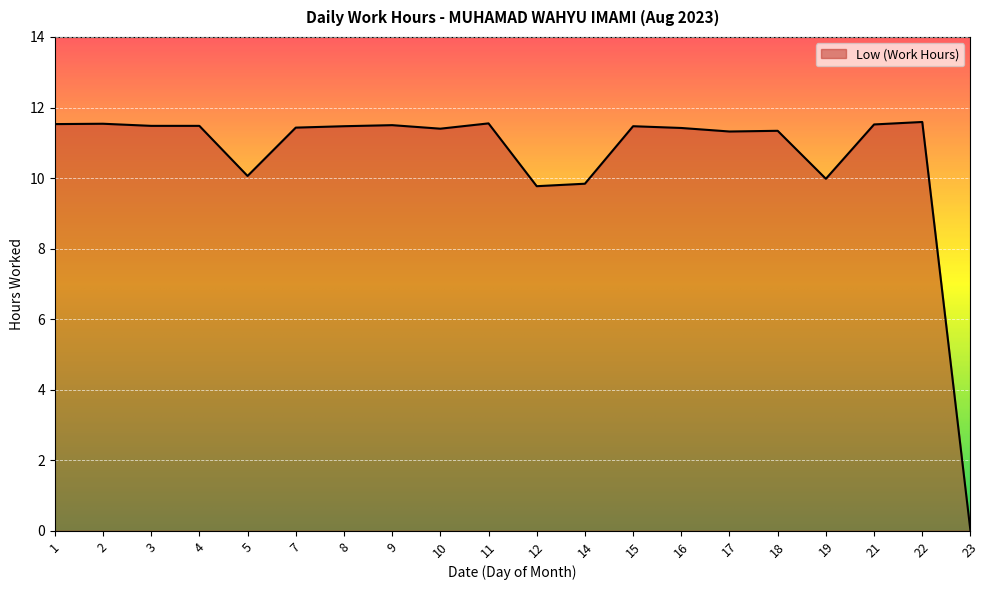

Is it true that the value at 22 is 11.6?

True